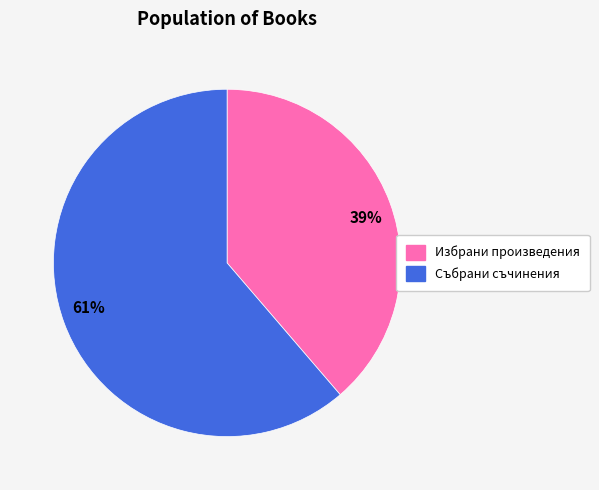

How many slices are in this pie chart?

2